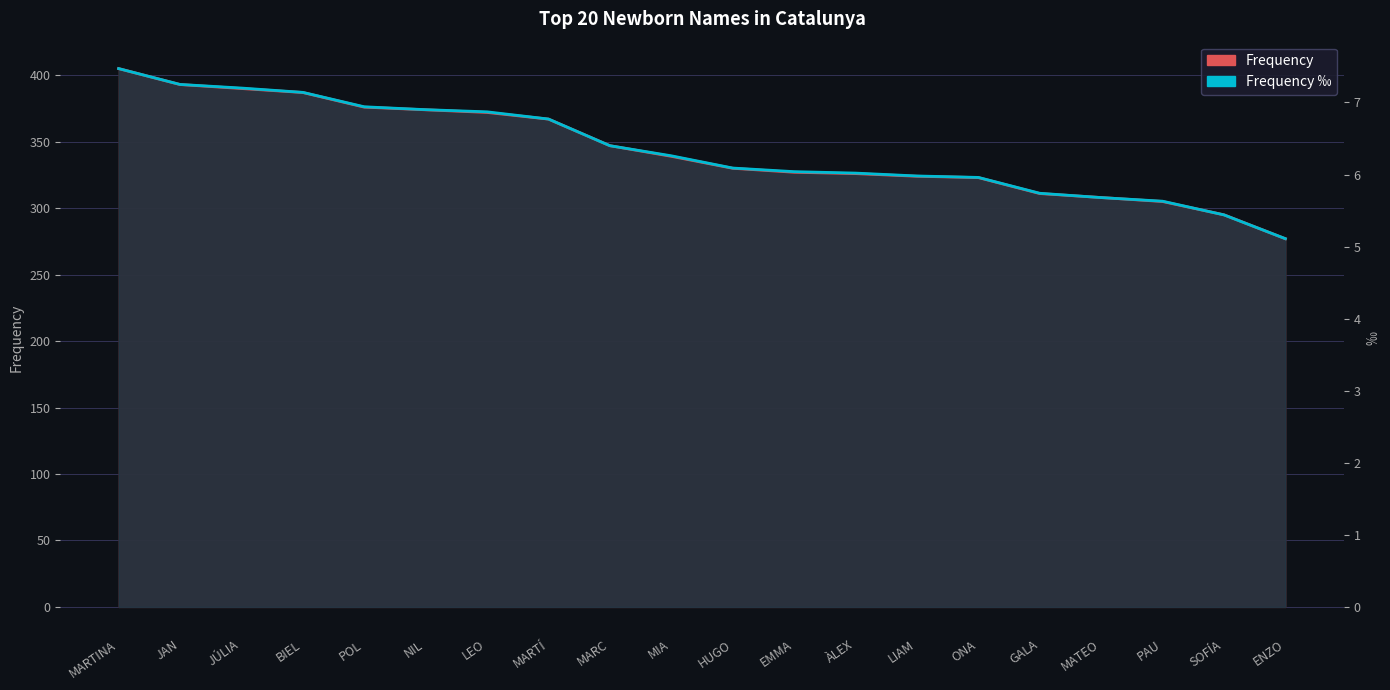

True or false: Frequency ‰ (scaled) has more than 1 points higher than both neighbors.

False